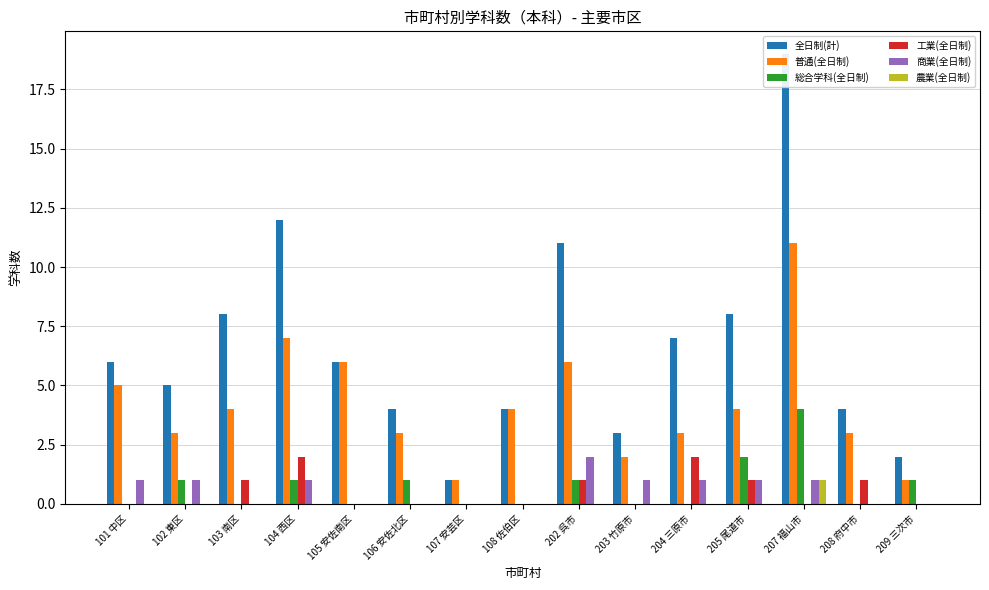

Where is 全日制(計) nearest to the value 10?

202 呉市